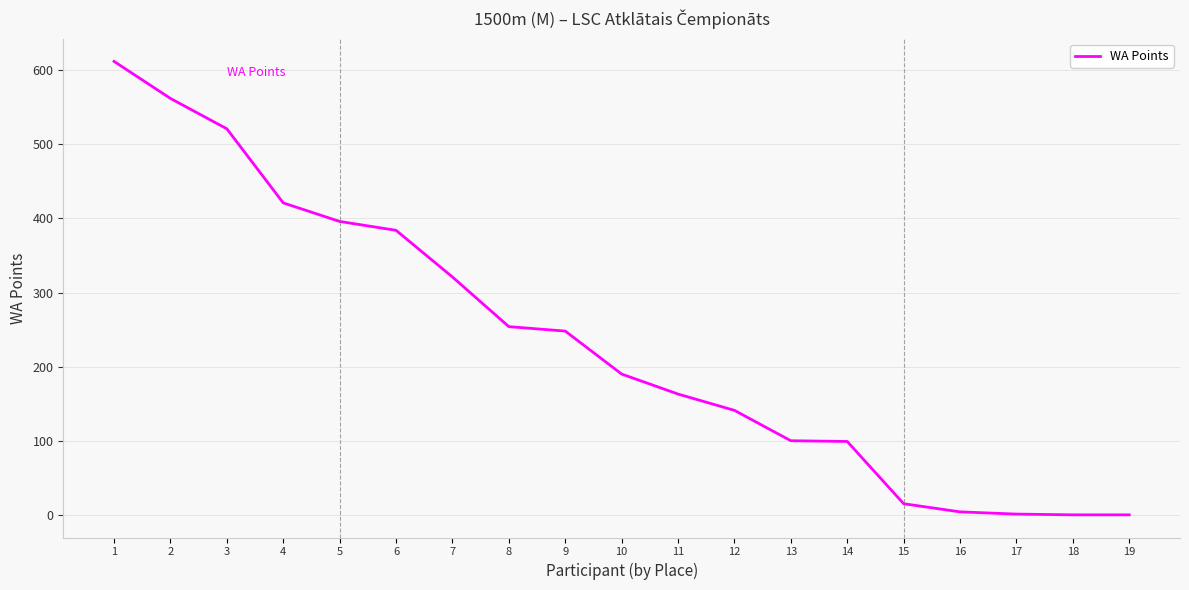

What is the maximum value shown in the chart?

612